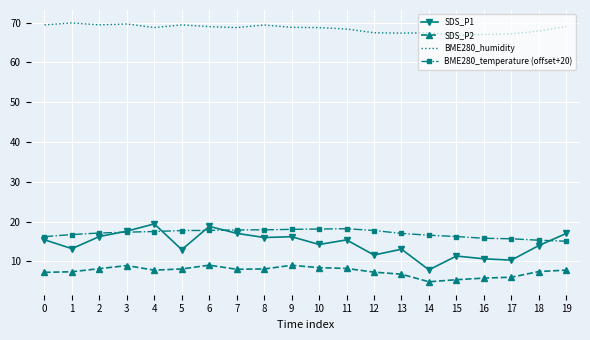

Is it true that BME280_humidity equals 41.4 at 1?

False